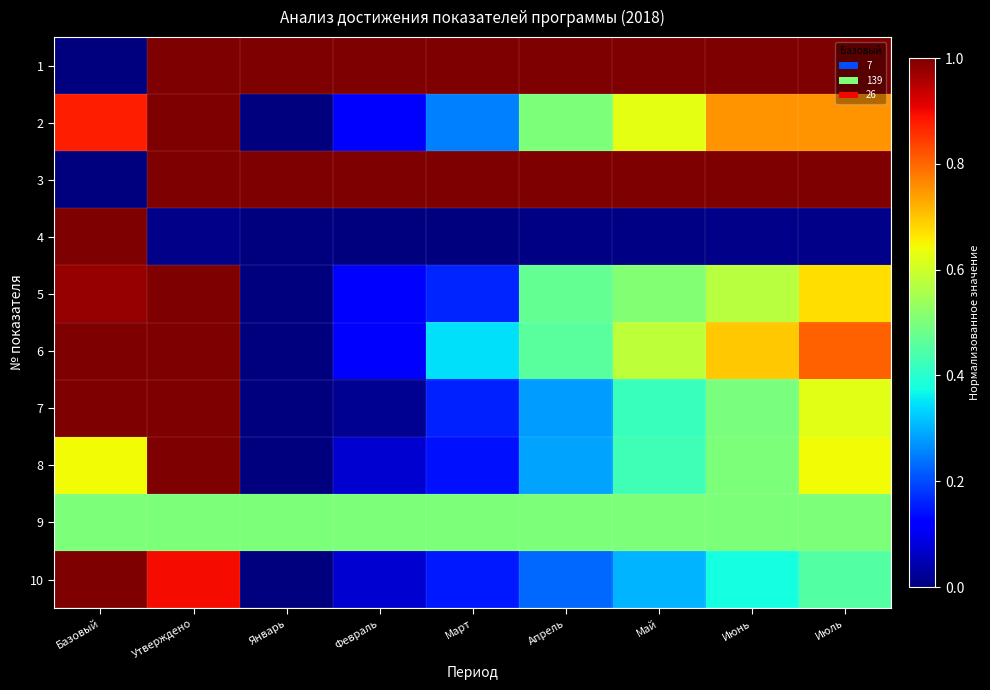

At which category does the chart reach its minimum across all series?

Базовый